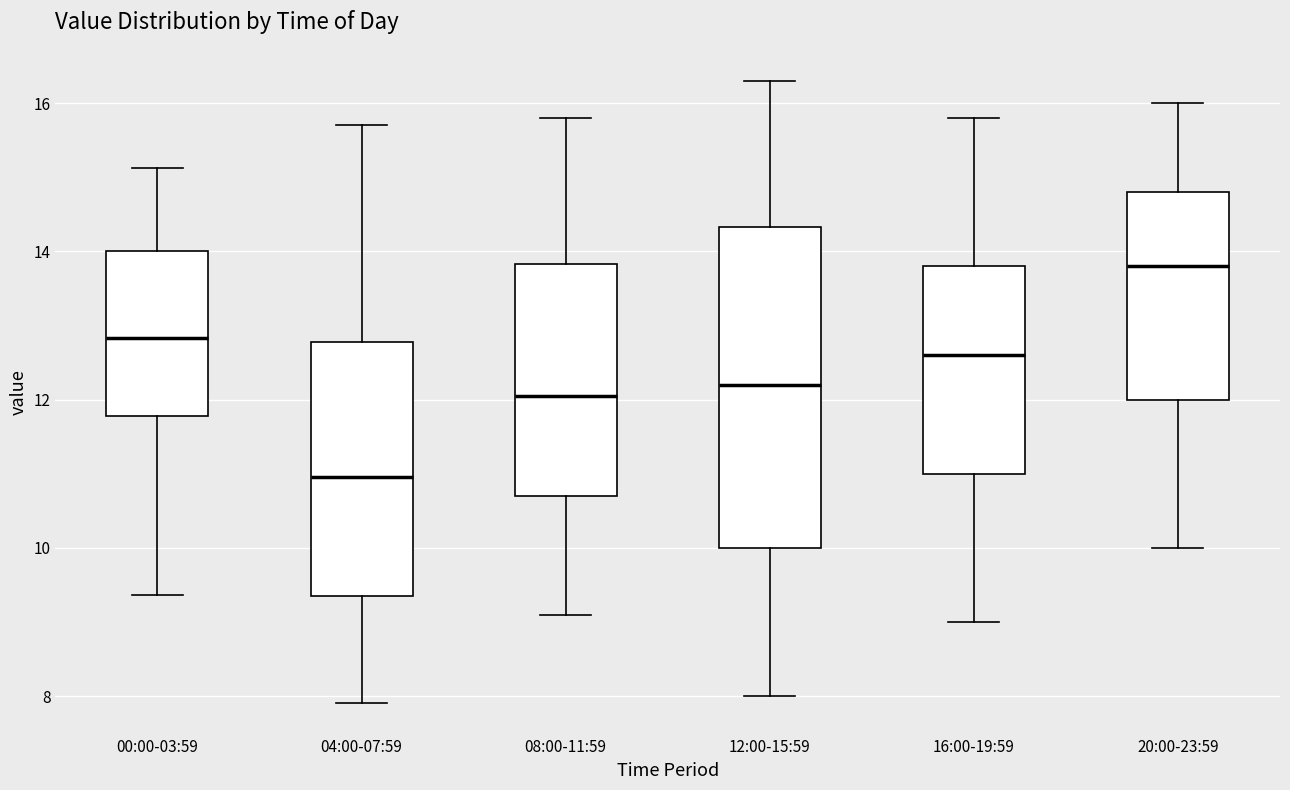

Comparing the boxes themselves (not the whiskers), which one is the tallest?

12:00-15:59